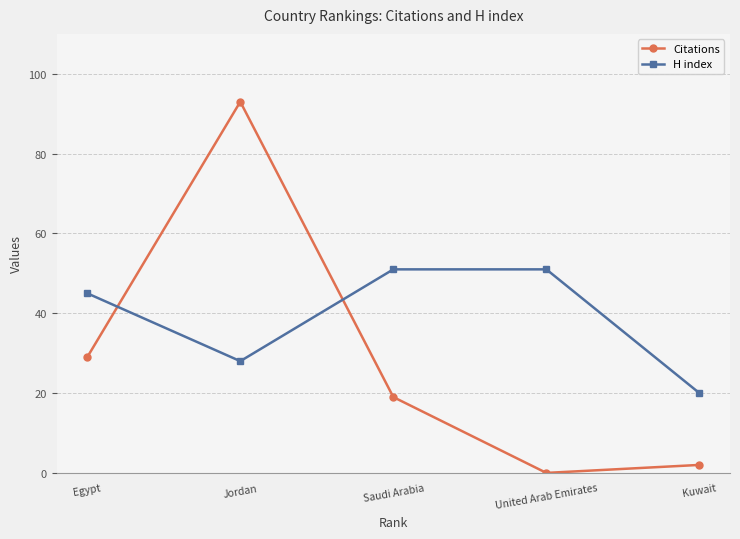

Does the chart display data point markers on the line(s)?

Yes